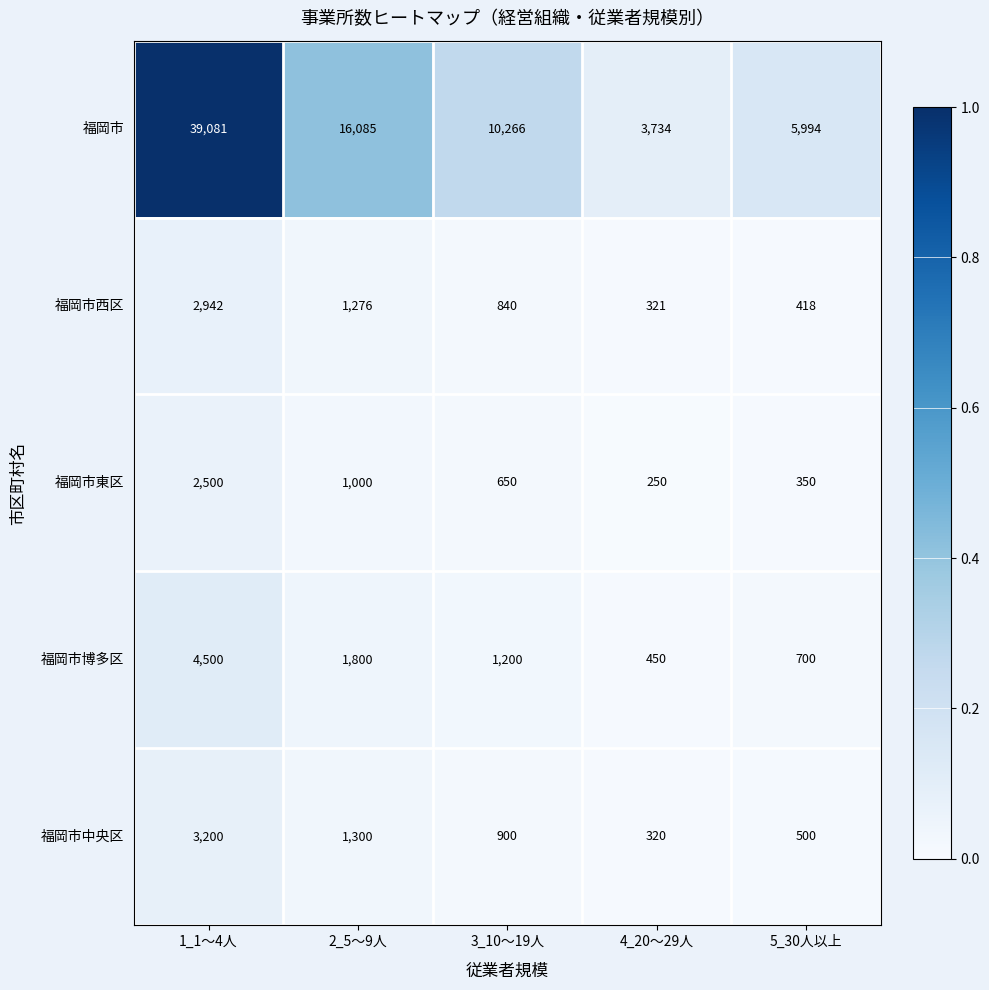

What is the spread (max minus min) of values at 3_10～19人?

9616